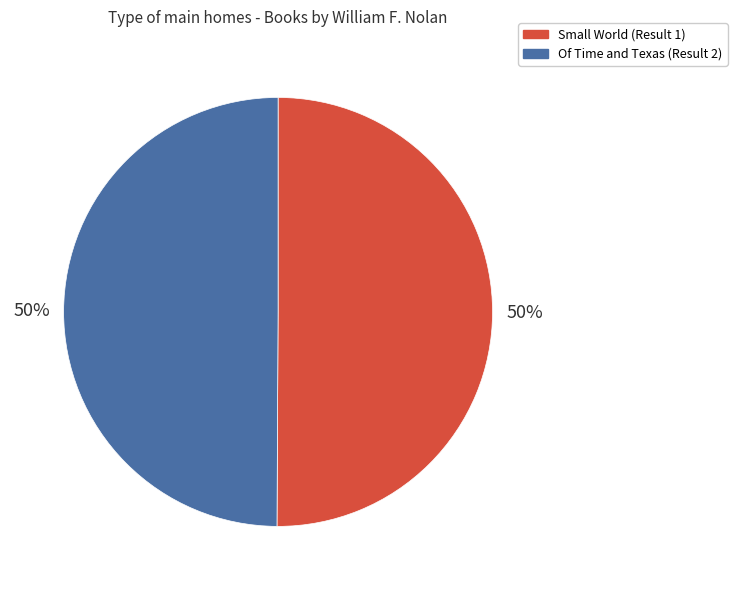

True or false: Of Time and Texas (Result 2) accounts for 50% of the total.

True